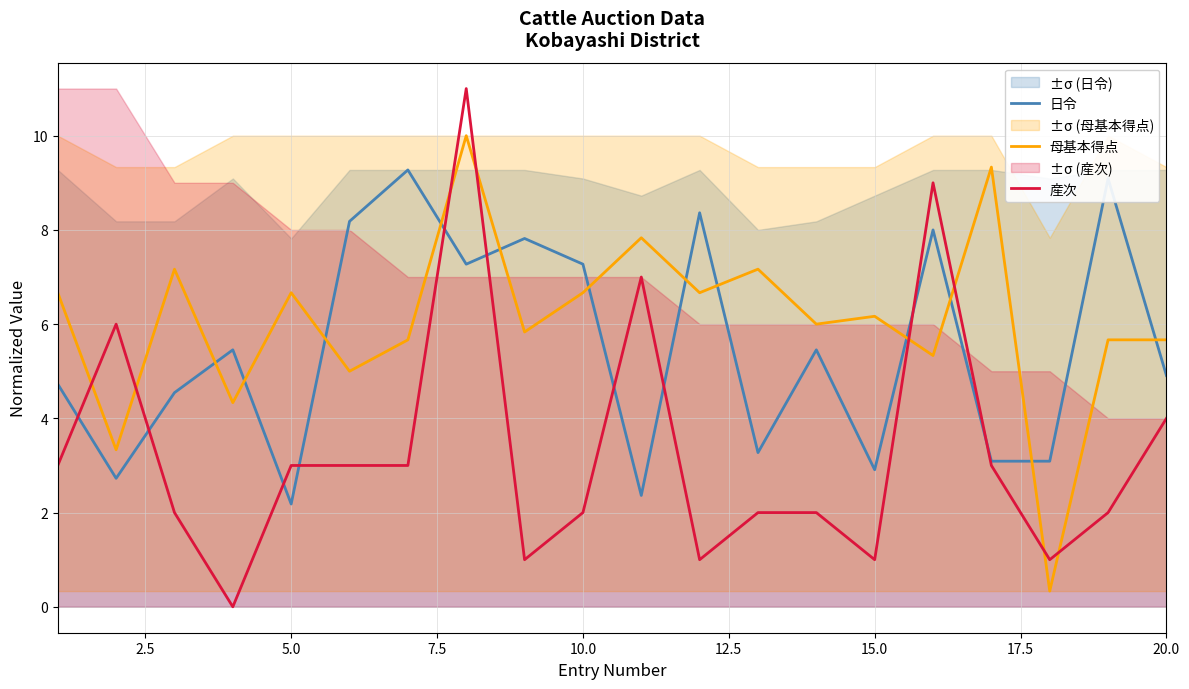

How many intersections are there between 日令 and 母基本得点?

12